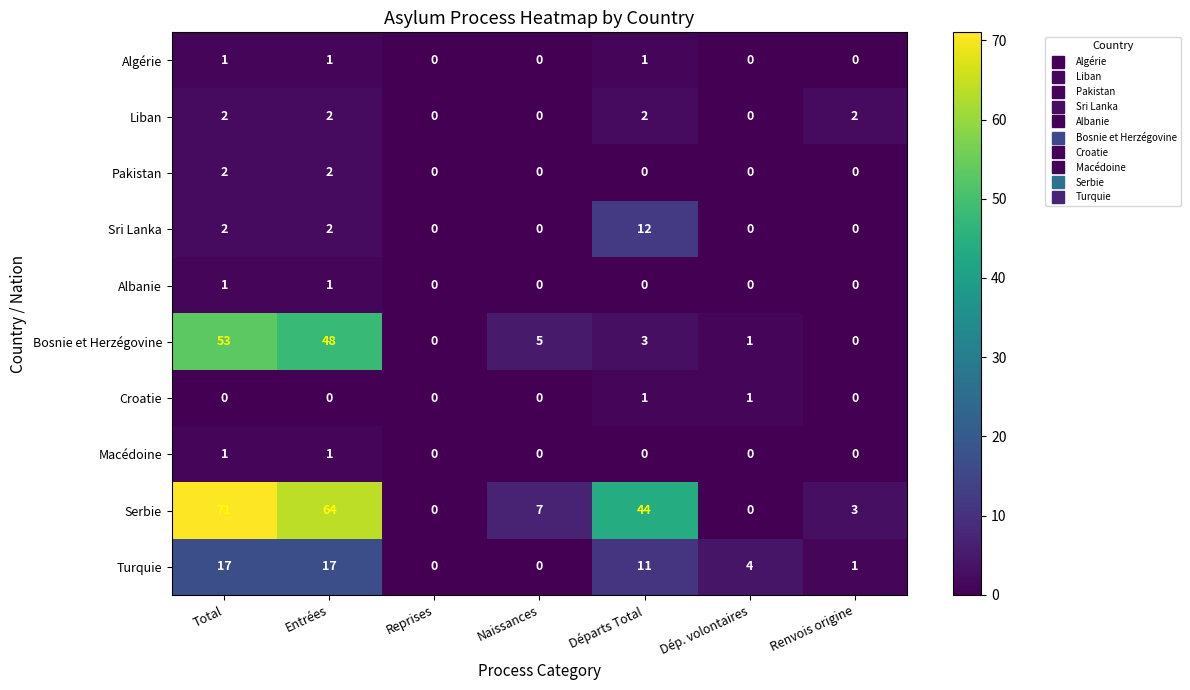

Is the value of Albanie at Naissances greater than the value of Macédoine at Entrées?

No